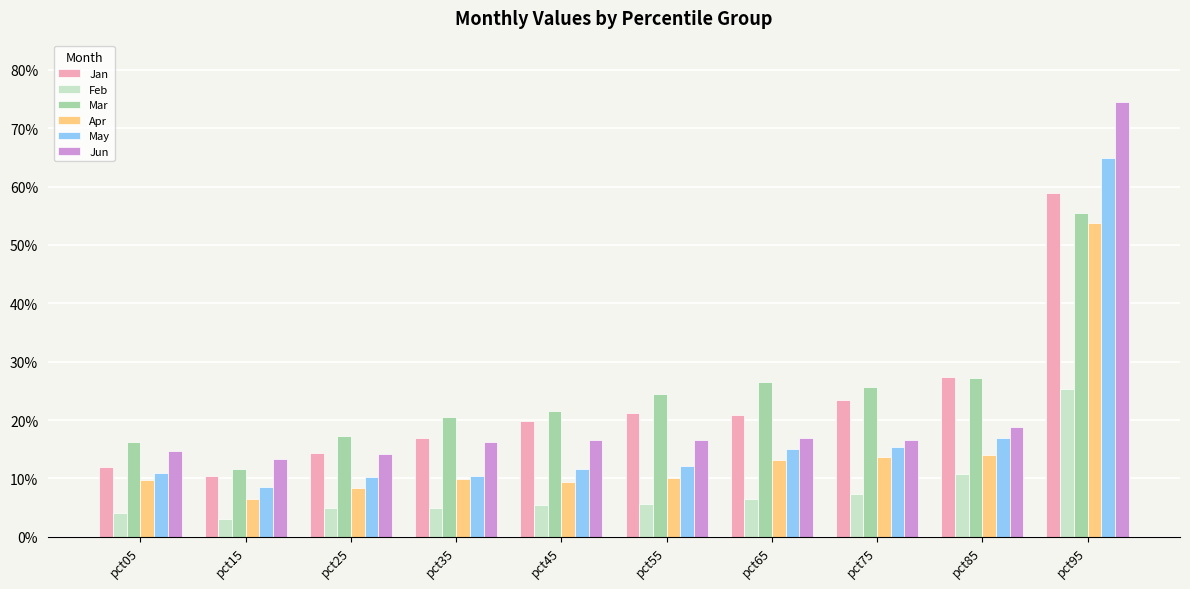

Are the bars grouped side by side (vs. stacked)?

Yes